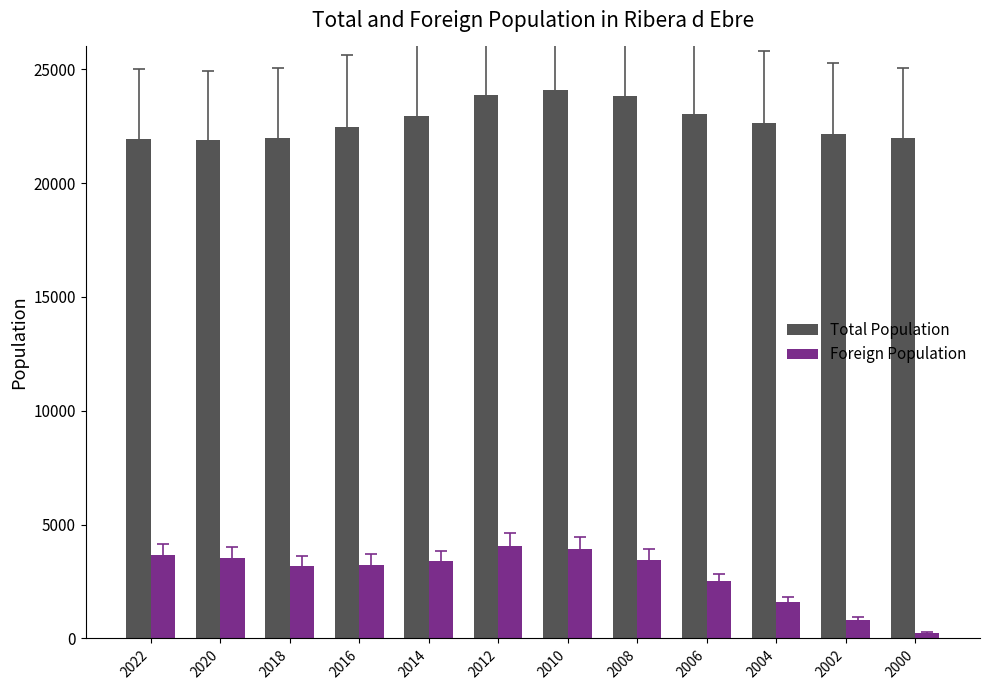

What are all the series names shown in the legend?

Total Population, Foreign Population